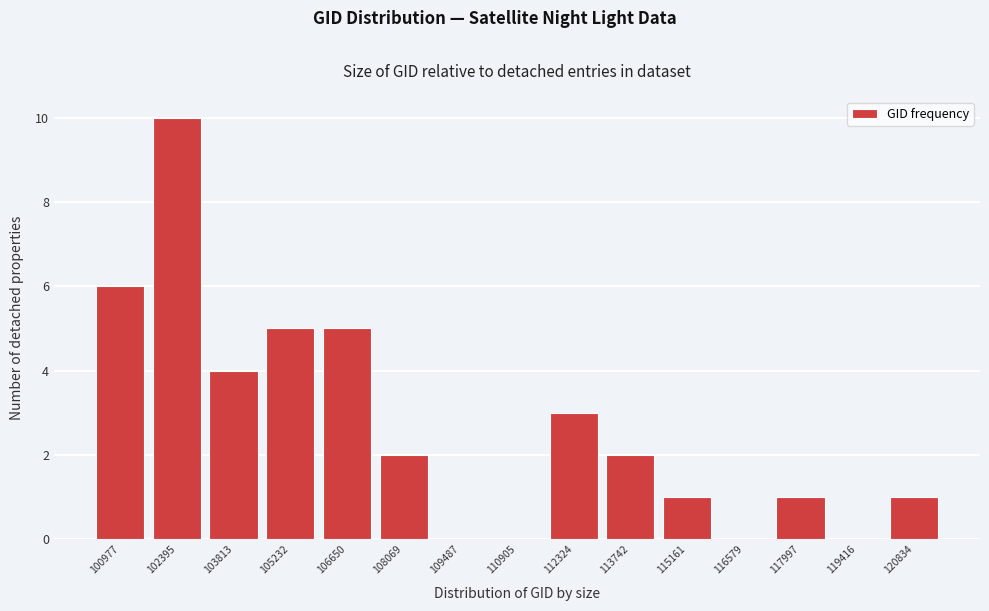

Reading left to right, extract all data points from this chart.

100977=6	102395=10	103813=4	105232=5	106650=5	108069=2	109487=0	110905=0	112324=3	113742=2	115161=1	116579=0	117997=1	119416=0	120834=1